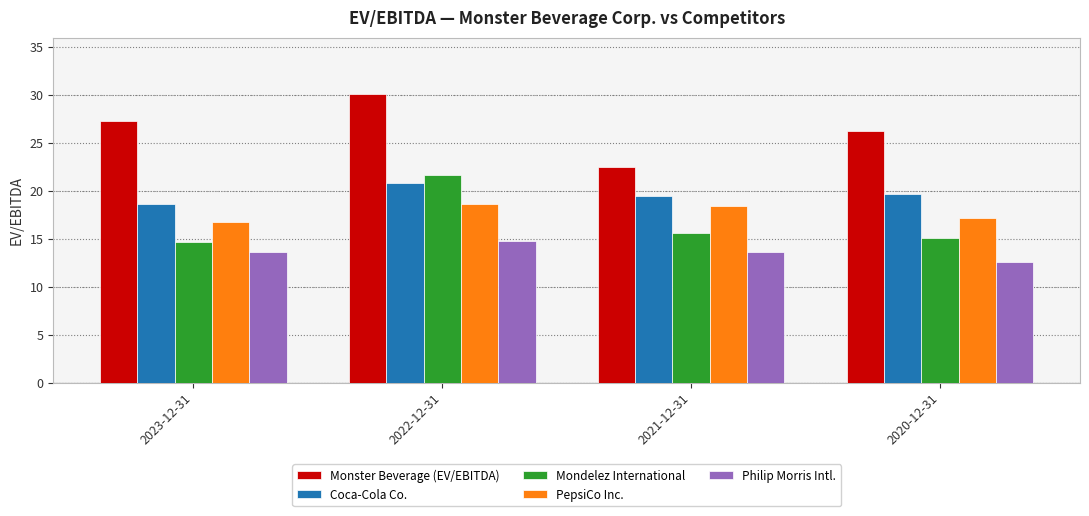

What is the value of the PepsiCo Inc. bar at the 2nd from the left?

18.6